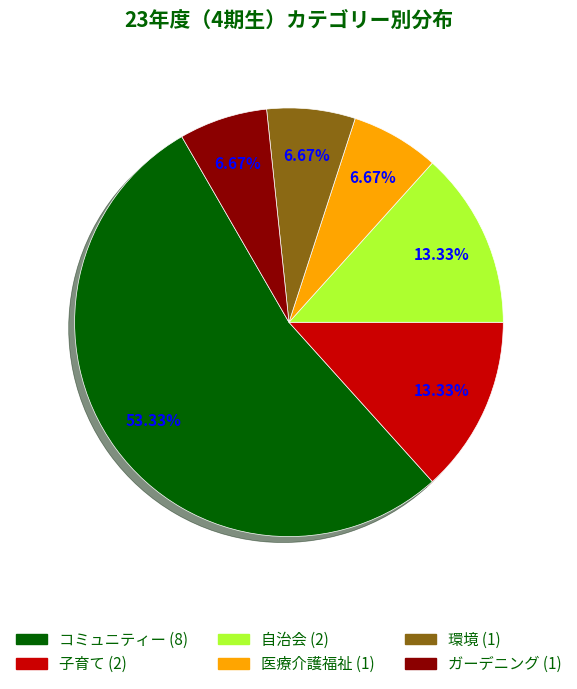

Approximately how many times larger is the value at 子育て compared to 自治会?

1.0